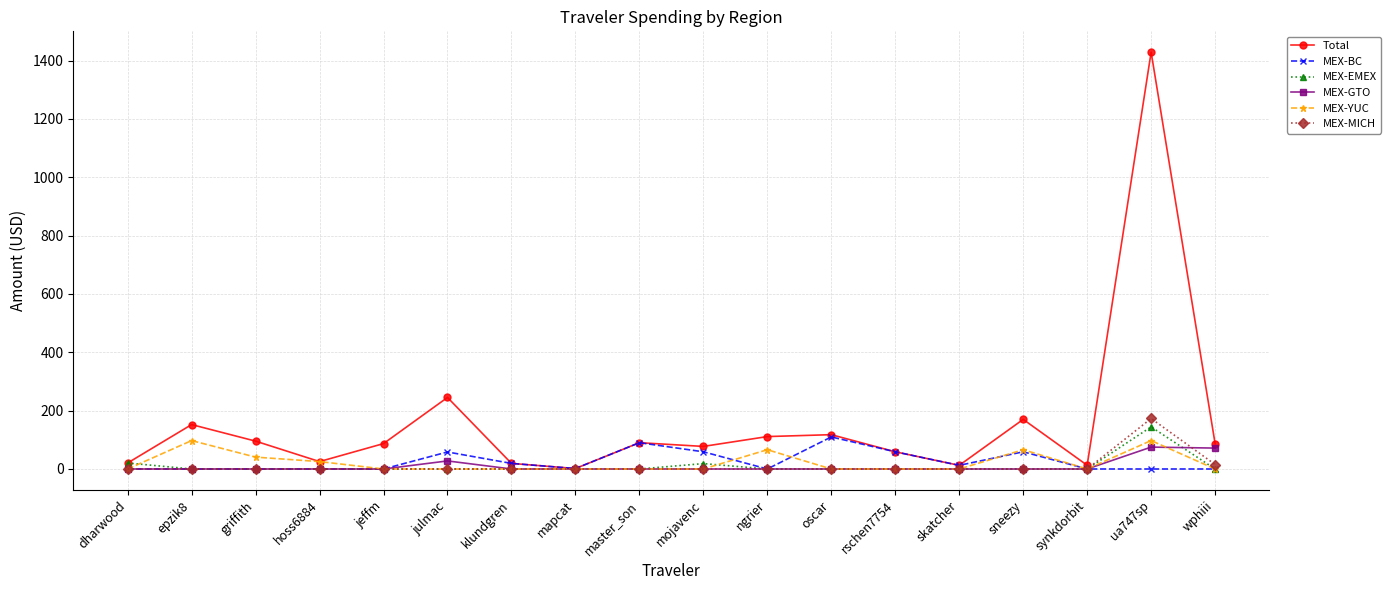

Count the number of data series in this chart.

6